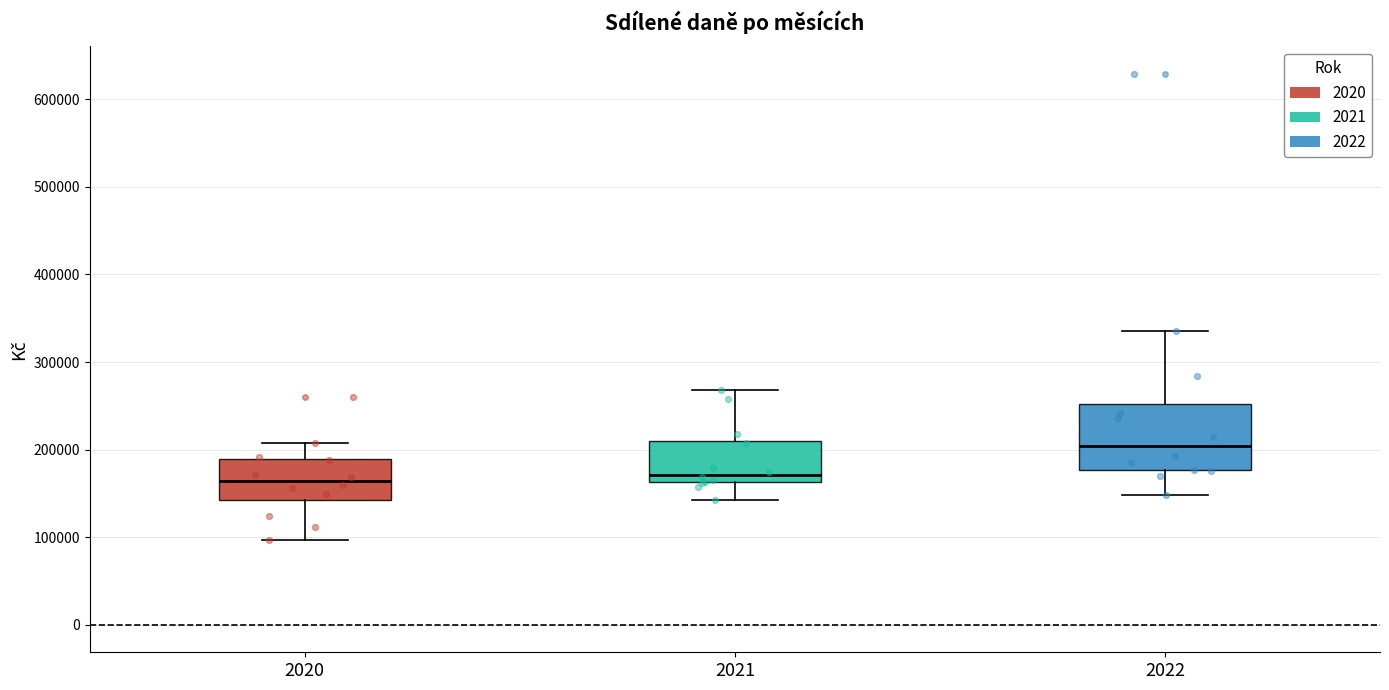

Reading left to right, read every box against the y-axis: the position of its median line, the range the box covers, and the ends of its whiskers. The values are not printed on the chart, so give them approximately, as read against the axis.

2020: median 160000, box 140000 to 190000, whiskers 100000 to 210000
2021: median 170000, box 160000 to 210000, whiskers 140000 to 270000
2022: median 200000, box 180000 to 250000, whiskers 150000 to 340000